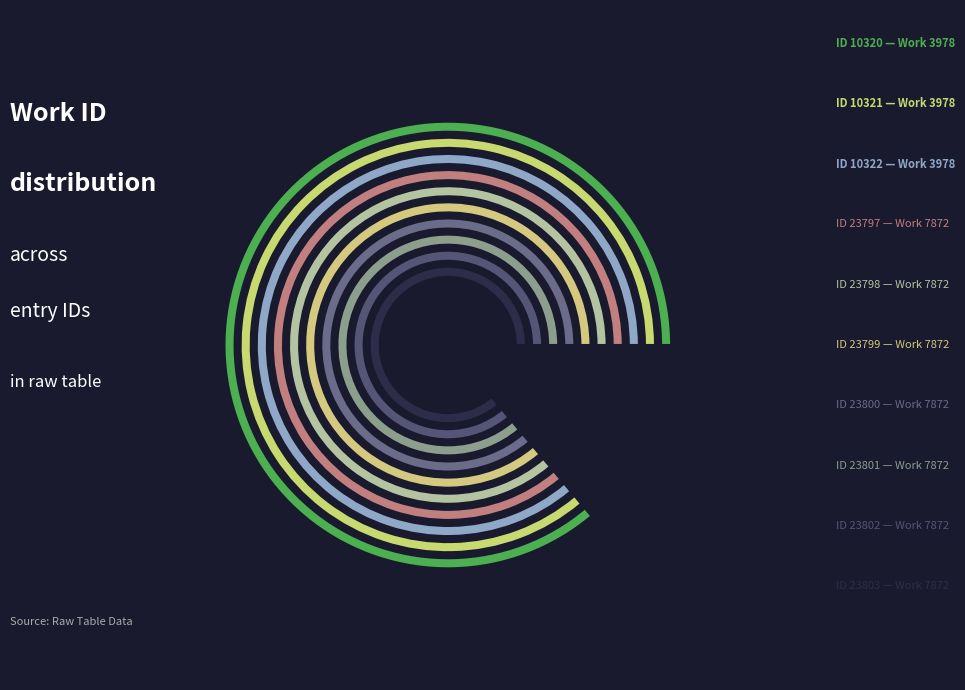

Count the number of slices in the pie.

10